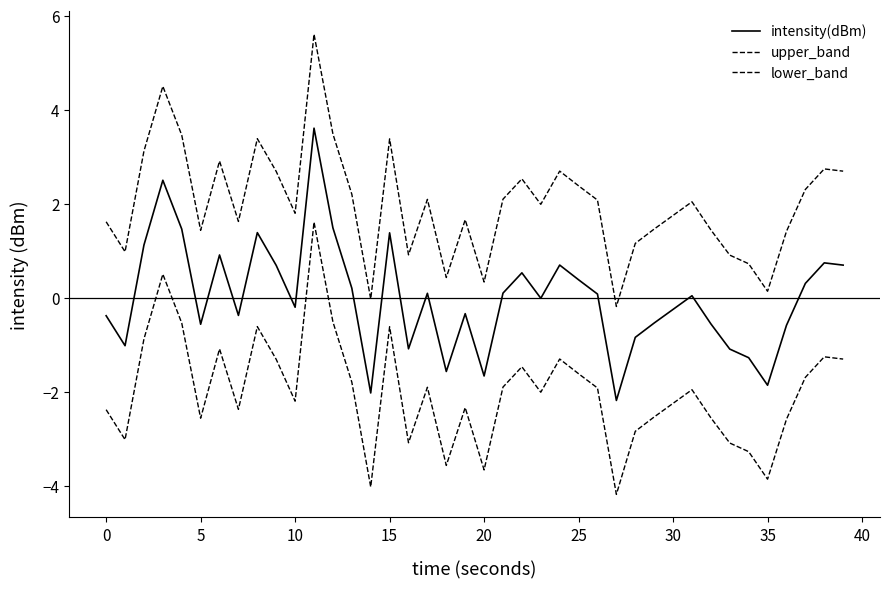

Does the chart have visible grid lines?

No